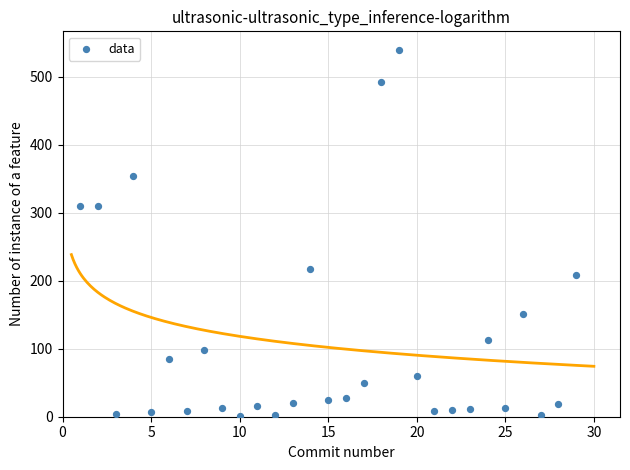

What is the range of Y values (max minus min)?

538.6